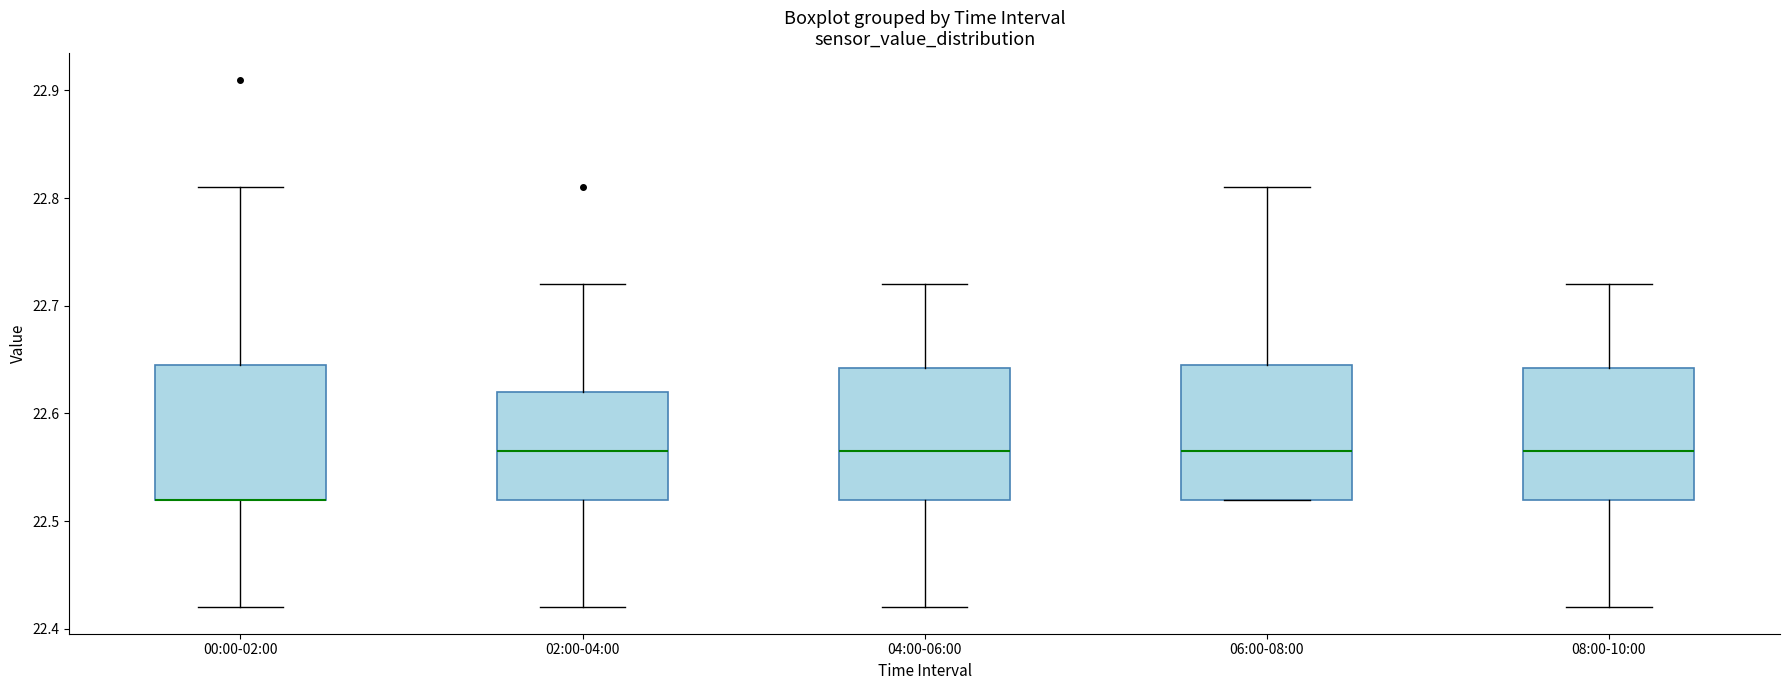

Reading left to right, transcribe this box plot: for each box, give where its median line is, the range the box spans, and where its two whiskers end, as read against the y-axis. The values are not printed on the chart, so give them approximately, as read against the axis.

00:00-02:00: median 22.52 (drawn on the box's lower edge), box 22.52 to 22.65, whiskers 22.42 to 22.81
02:00-04:00: median 22.57, box 22.52 to 22.62, whiskers 22.42 to 22.72
04:00-06:00: median 22.57, box 22.52 to 22.64, whiskers 22.42 to 22.72
06:00-08:00: median 22.57, box 22.52 to 22.65, whiskers 22.52 to 22.81
08:00-10:00: median 22.57, box 22.52 to 22.64, whiskers 22.42 to 22.72